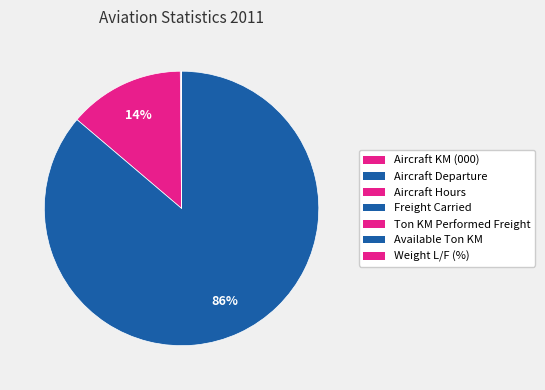

Rank the categories by value from lowest to highest.

Weight L/F (%), Aircraft KM (000), Aircraft Hours, Aircraft Departure, Freight Carried, Ton KM Performed Freight, Available Ton KM